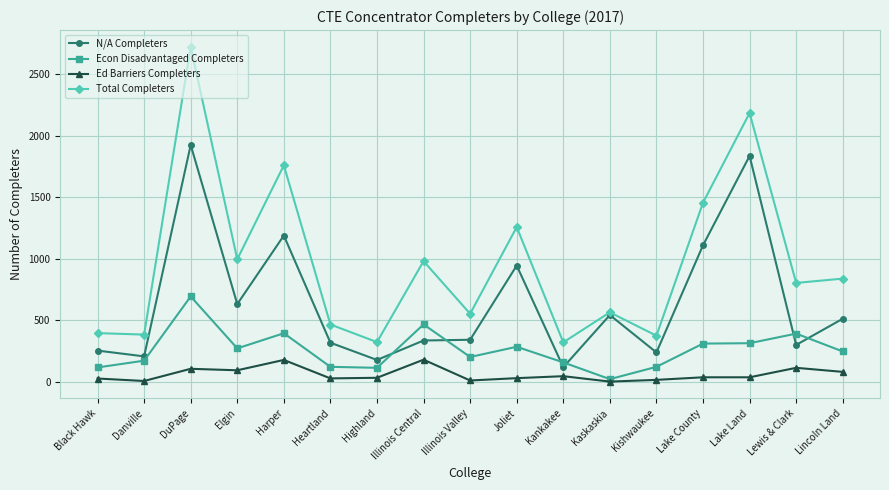

True or false: N/A Completers and Ed Barriers Completers cross at least once.

False